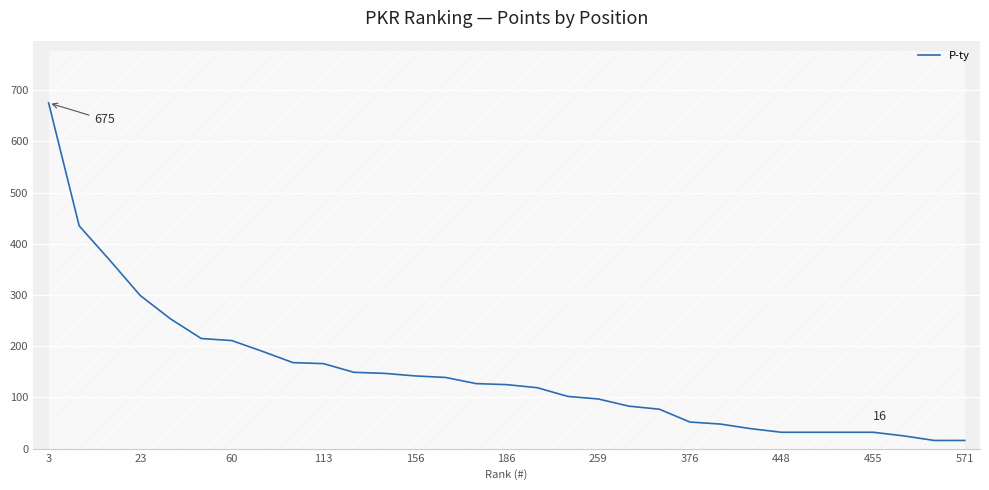

What is the sum of all values?

4611